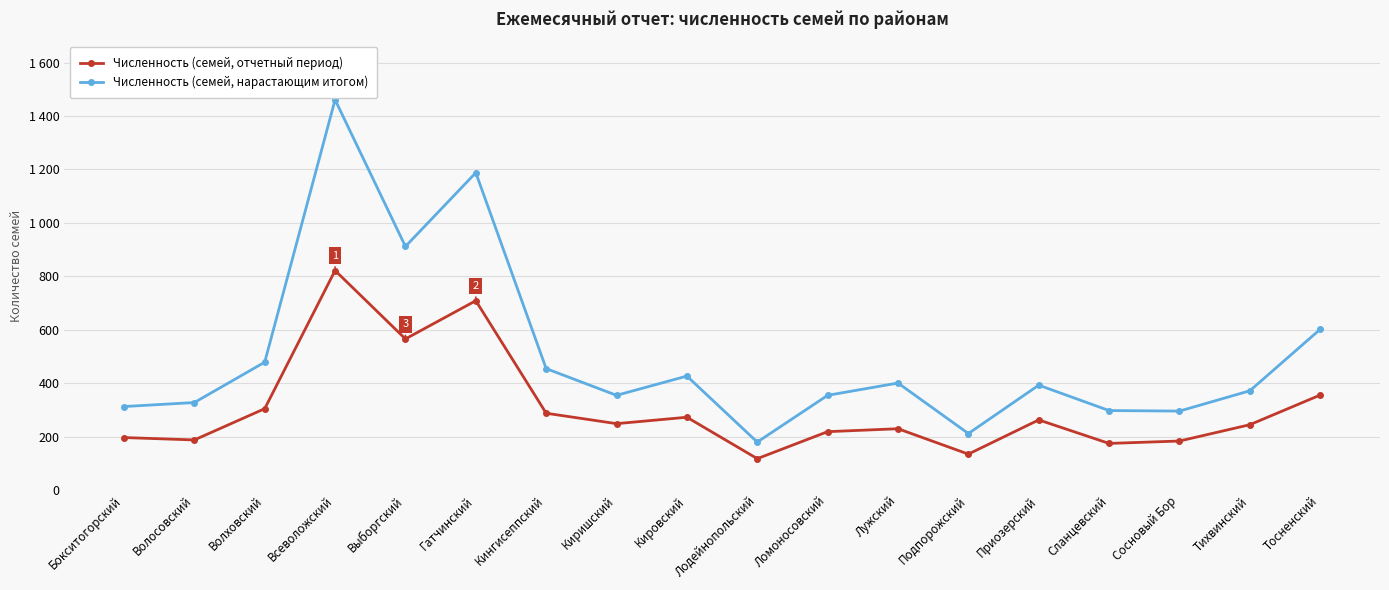

Reading left to right, transcribe all the data shown in this chart.

Численность (семей, отчетный период): 197	188	305	822	566	709	288	249	273	118	219	230	135	263	175	184	245	356
Численность (семей, нарастающим итогом): 313	328	479	1461	912	1188	455	355	427	180	355	401	212	393	298	296	372	602